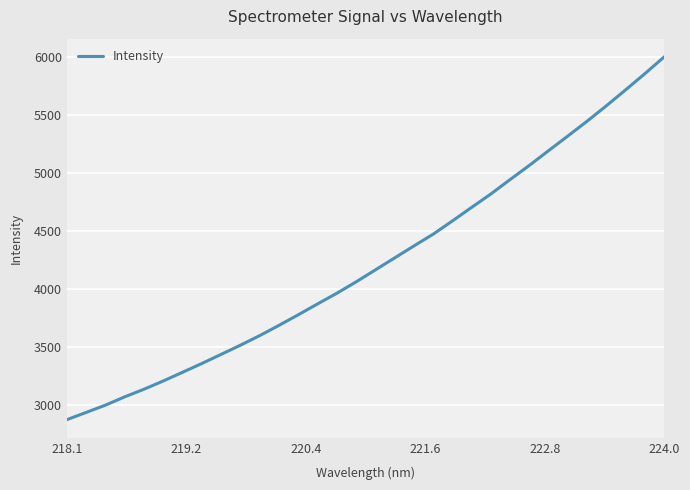

What is the minimum value shown in the chart?

2877.6